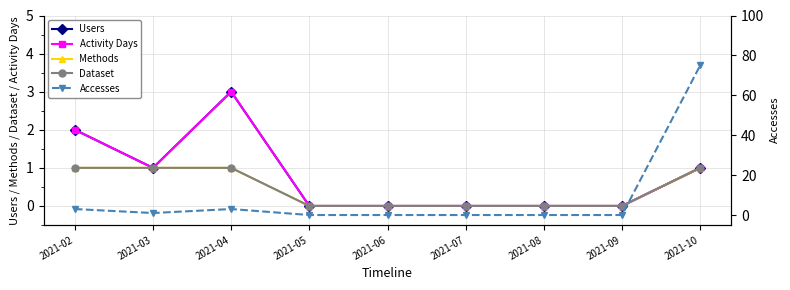

True or false: Users has a value of 0 at 2021-07.

True